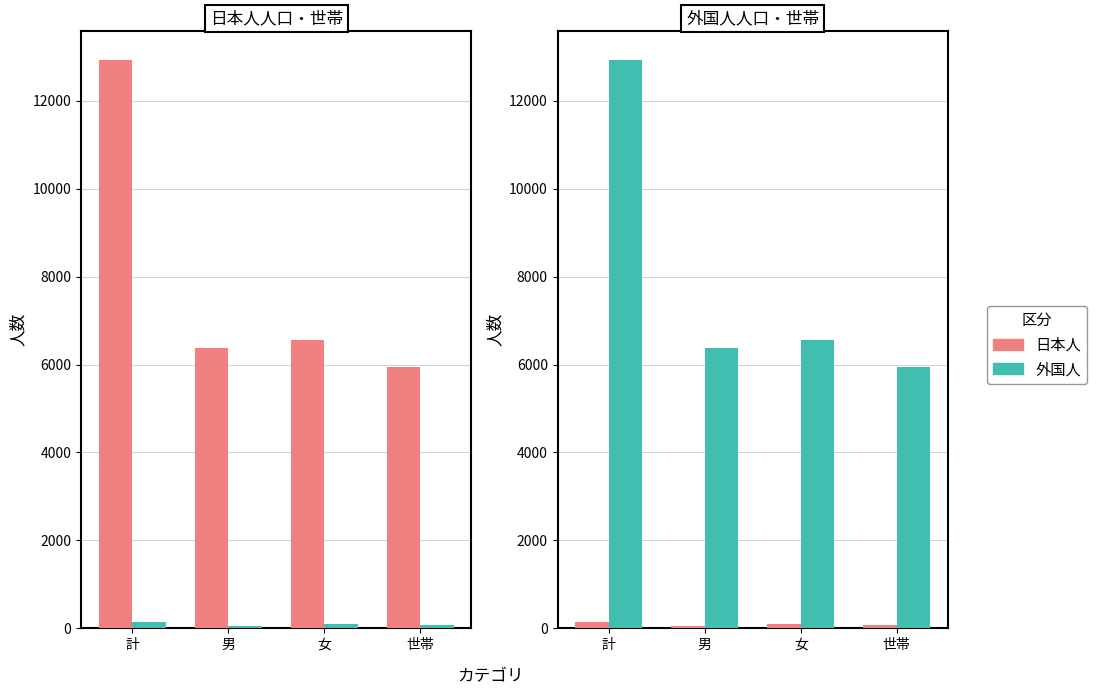

Where does the 日本人 series first go above 96?

計